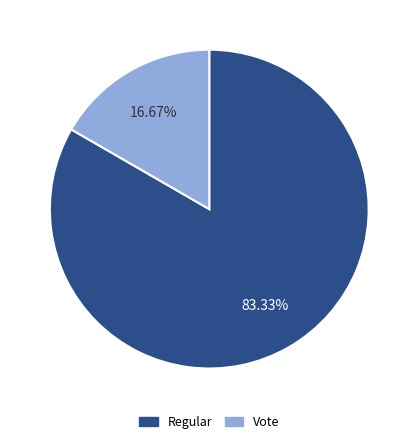

Is Regular the majority of the pie?

Yes